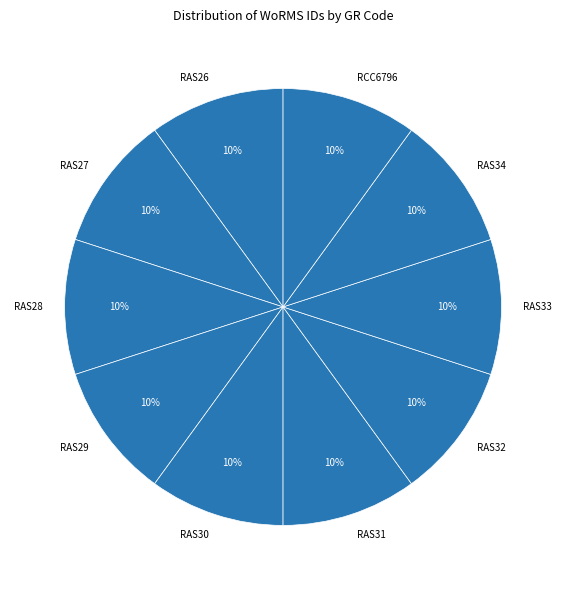

Does any single category account for the majority?

No